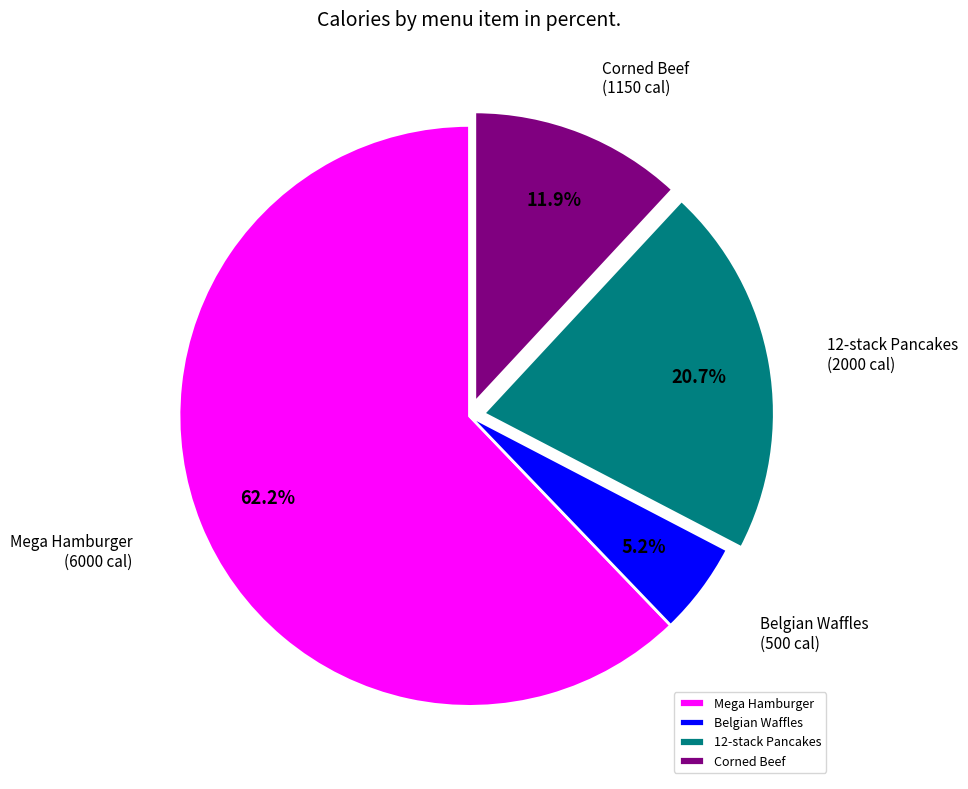

To the nearest percent, what percentage of the pie is Mega Hamburger?

62%